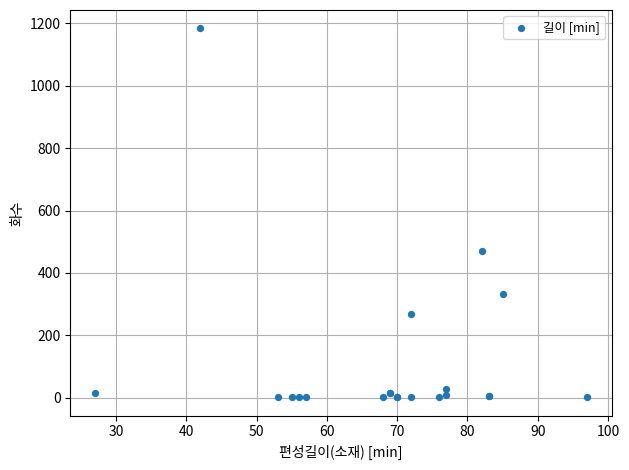

What Y value in the scatter plot is closest to 593?

470